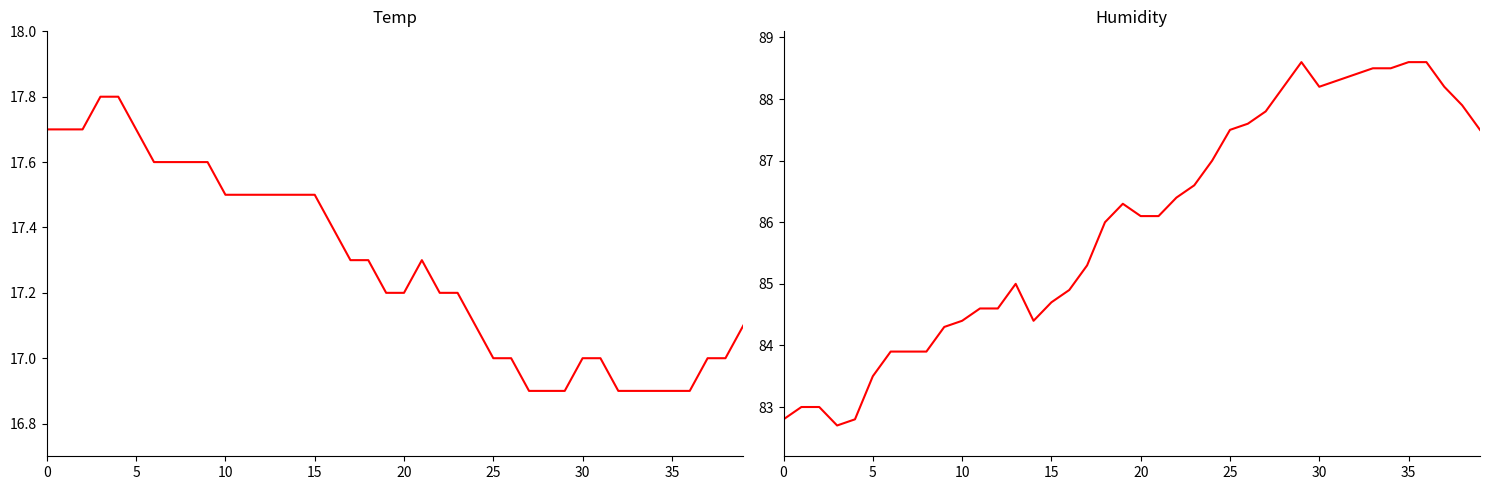

What is the average value of the Temp series?

17.3